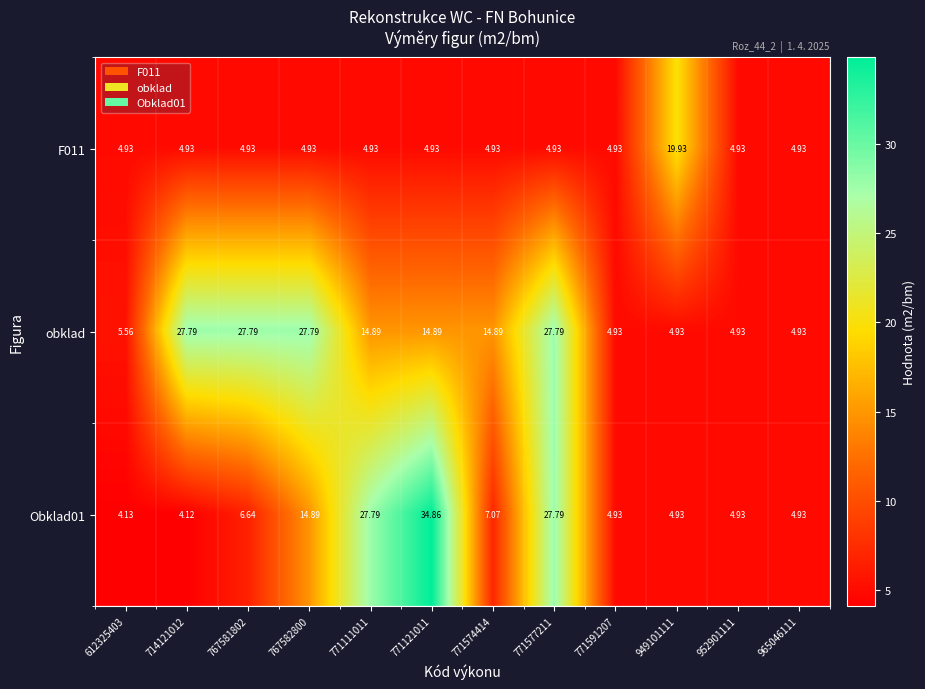

Which series has the largest total across all categories?

obklad